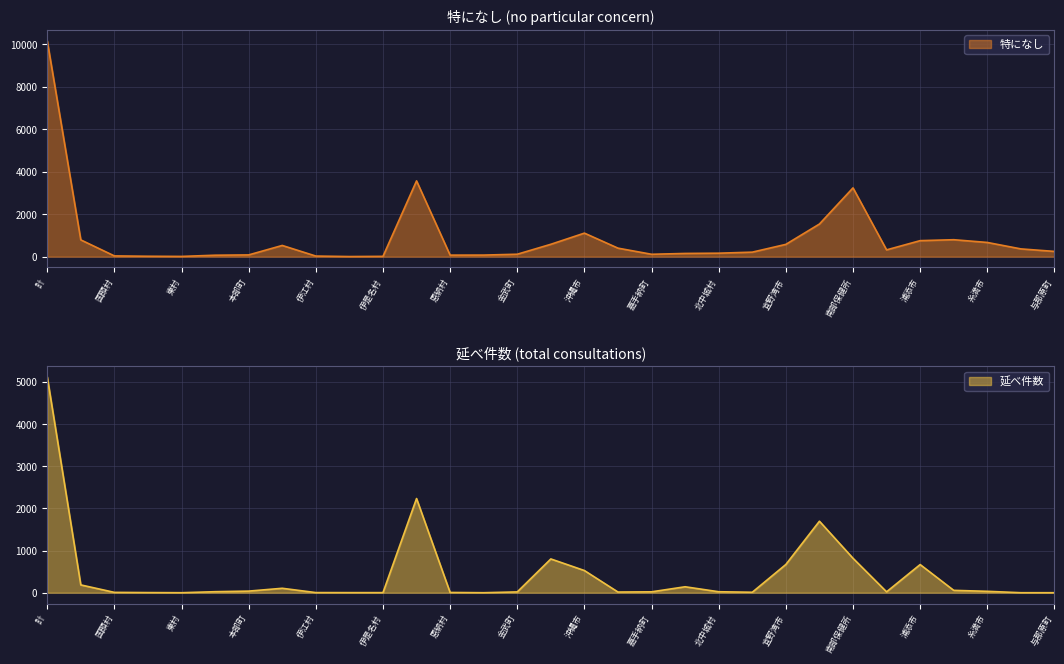

Between which two adjacent categories do 特になし and 延べ件数 first intersect?

金武町 and うるま市